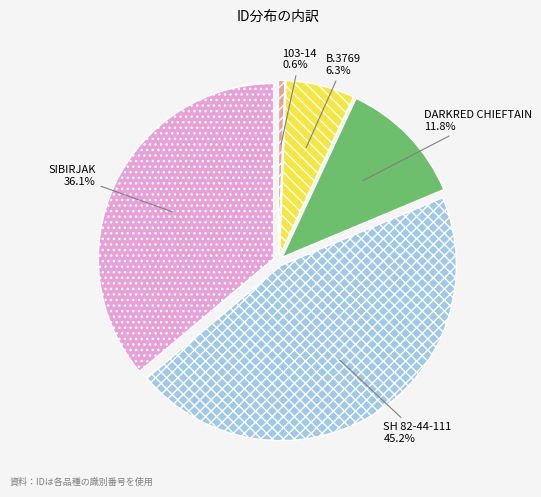

How many segments does this pie chart have?

5